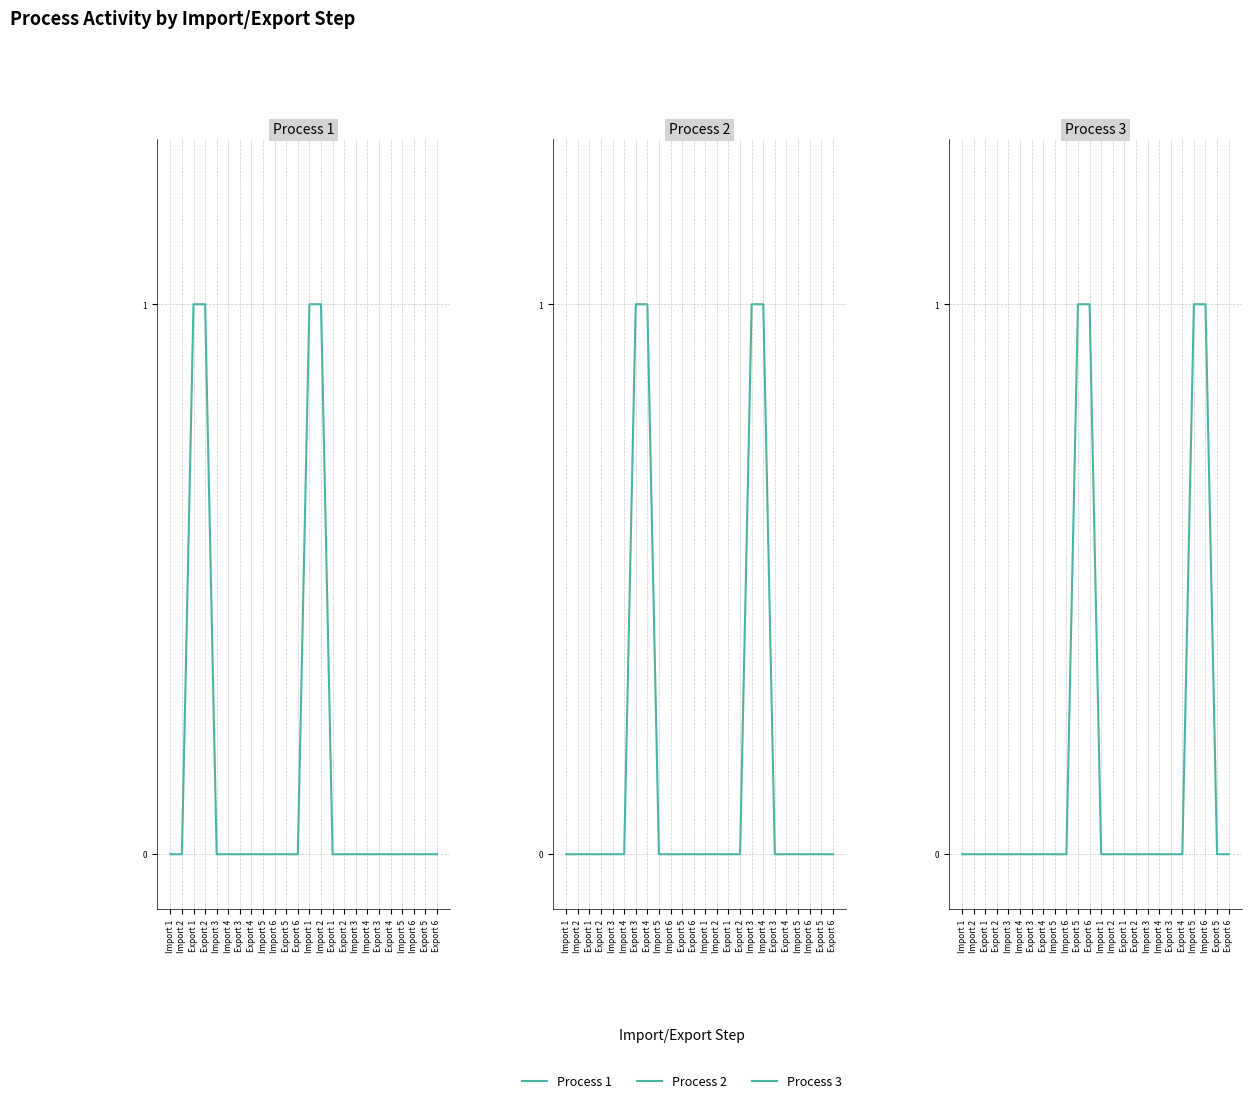

What is the total value across all series at Export 1?

1